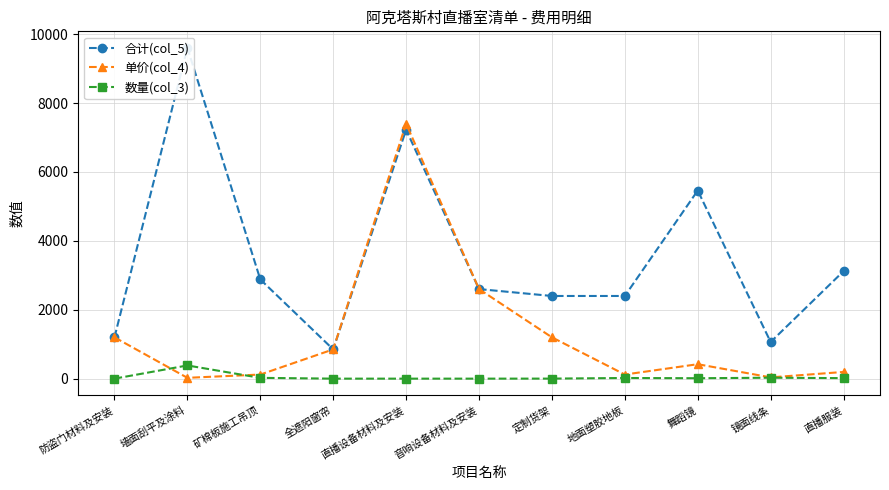

What position from the left is 地面塑胶地板?

8